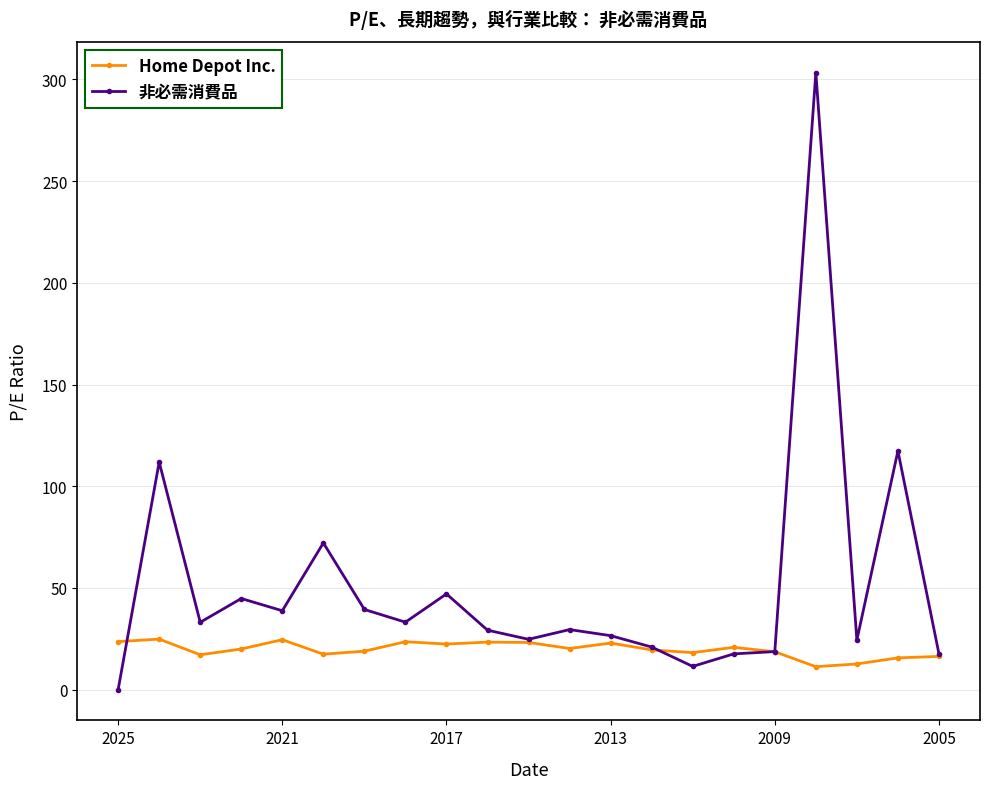

List the series in order of their peak value, highest first.

非必需消費品, Home Depot Inc.